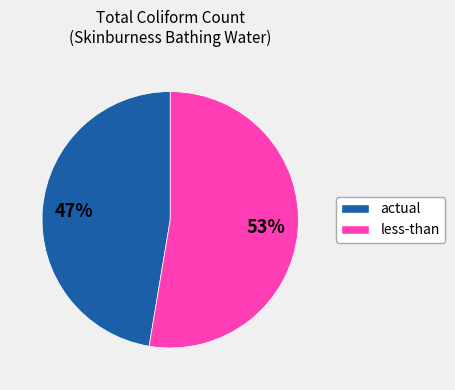

Is there any slice that represents more than half of the pie?

Yes